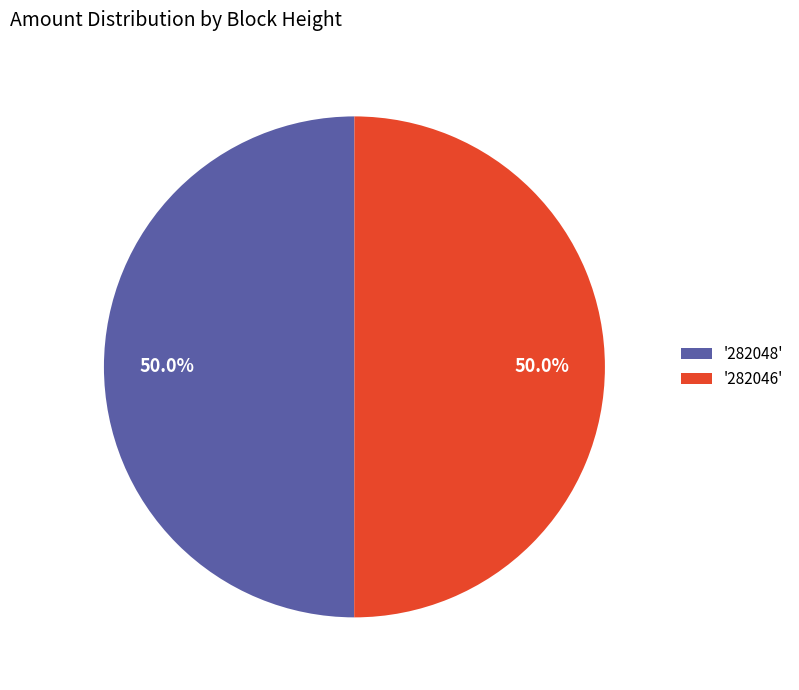

What is the ratio of the value at '282048' to the value at '282046'?

1.0